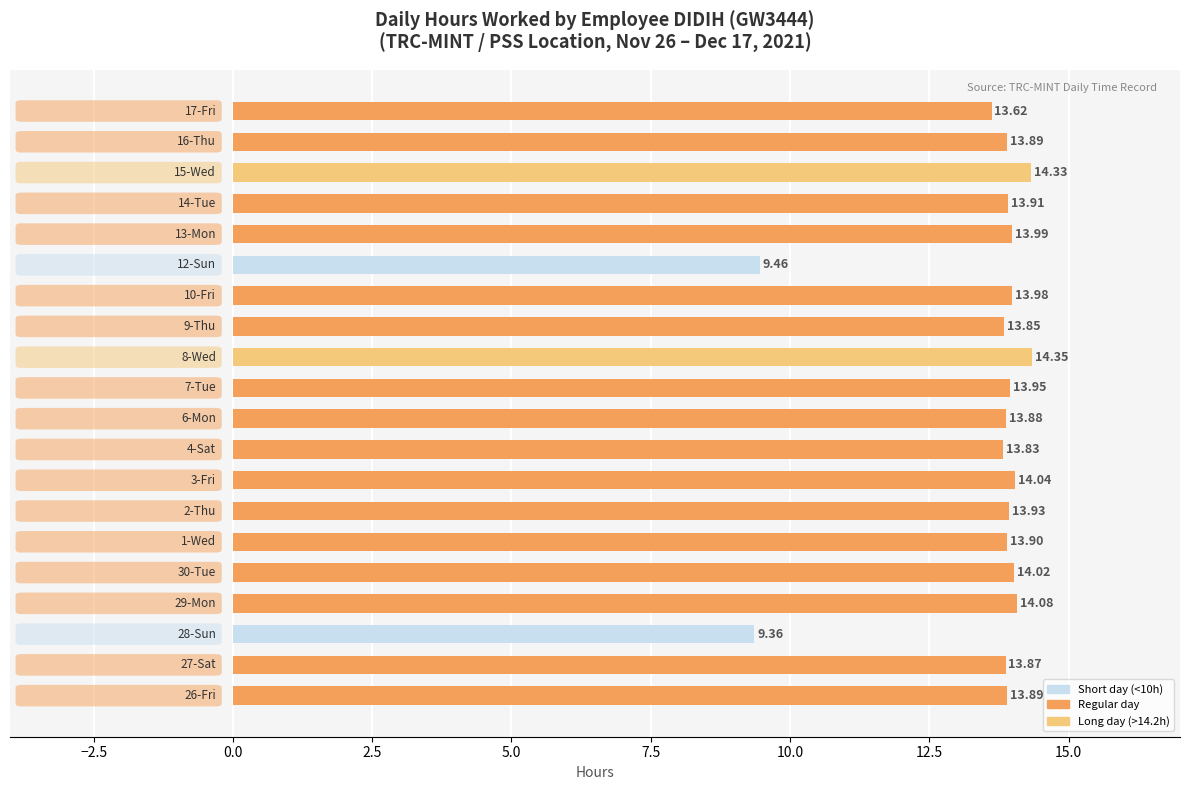

What is the average value?

13.5